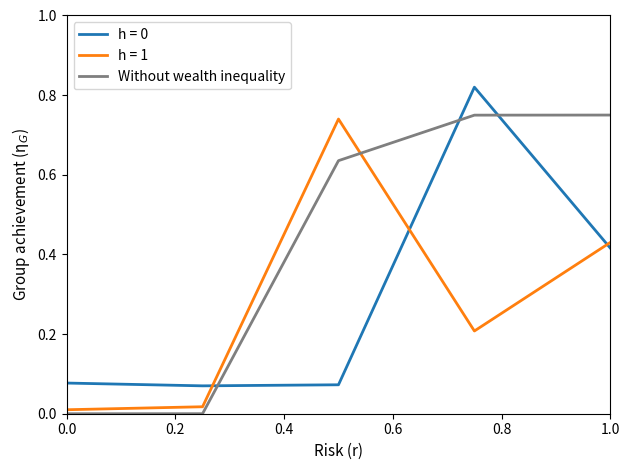

True or false: Without wealth inequality and h = 1 cross at least once.

True